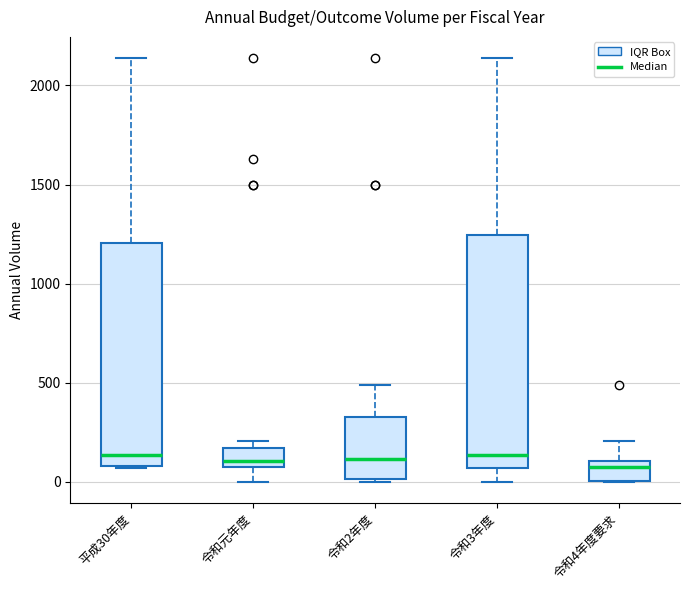

Which box is the tallest, from its lower edge to its upper edge?

令和3年度